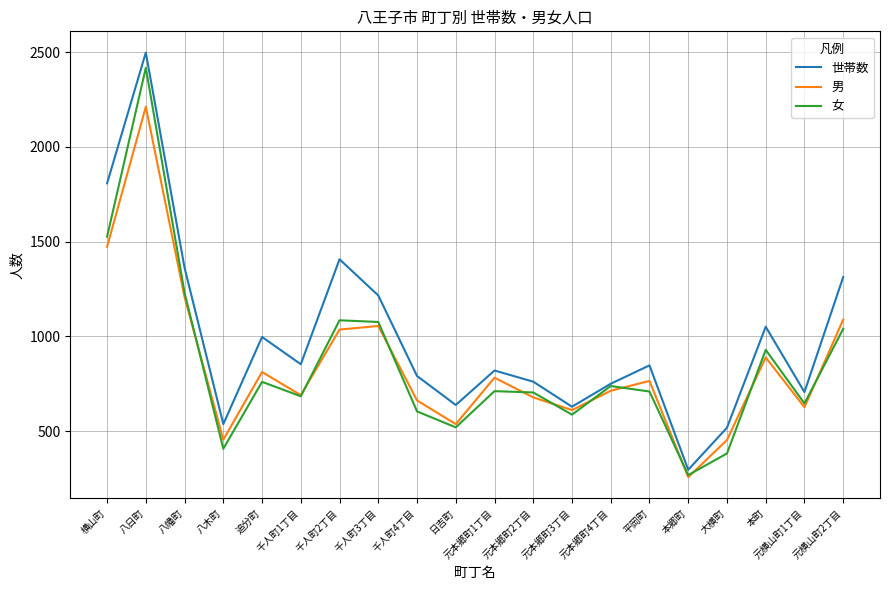

Which series changed the most between 八幡町 and 元本郷町1丁目?

世帯数